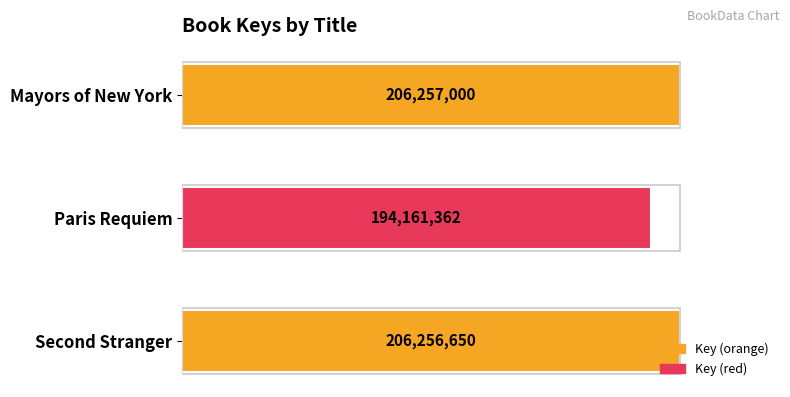

How many bars are there in total?

3